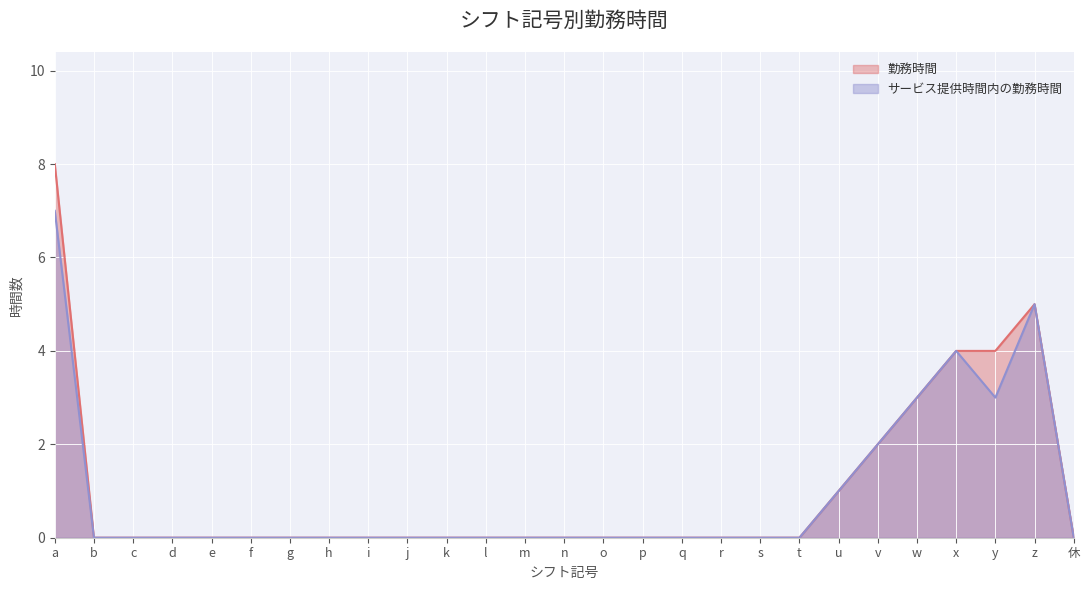

What is the highest value of the サービス提供時間内の勤務時間 series?

7